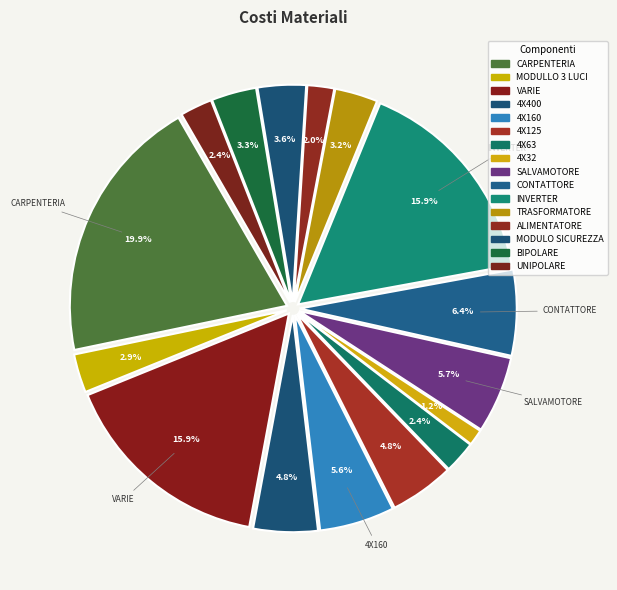

How many segments does this pie chart have?

16